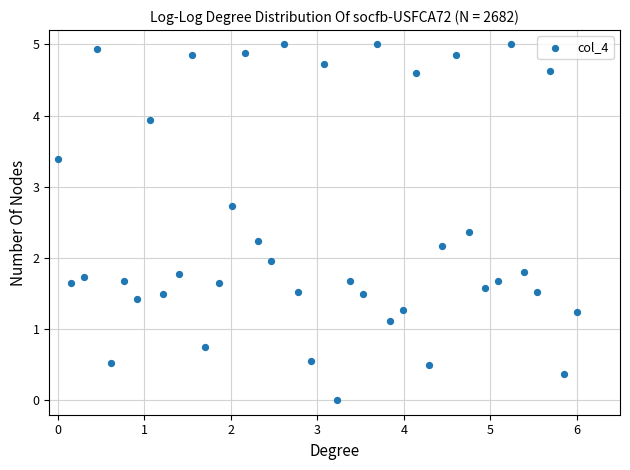

What is the range of X values (max minus min)?

6.0